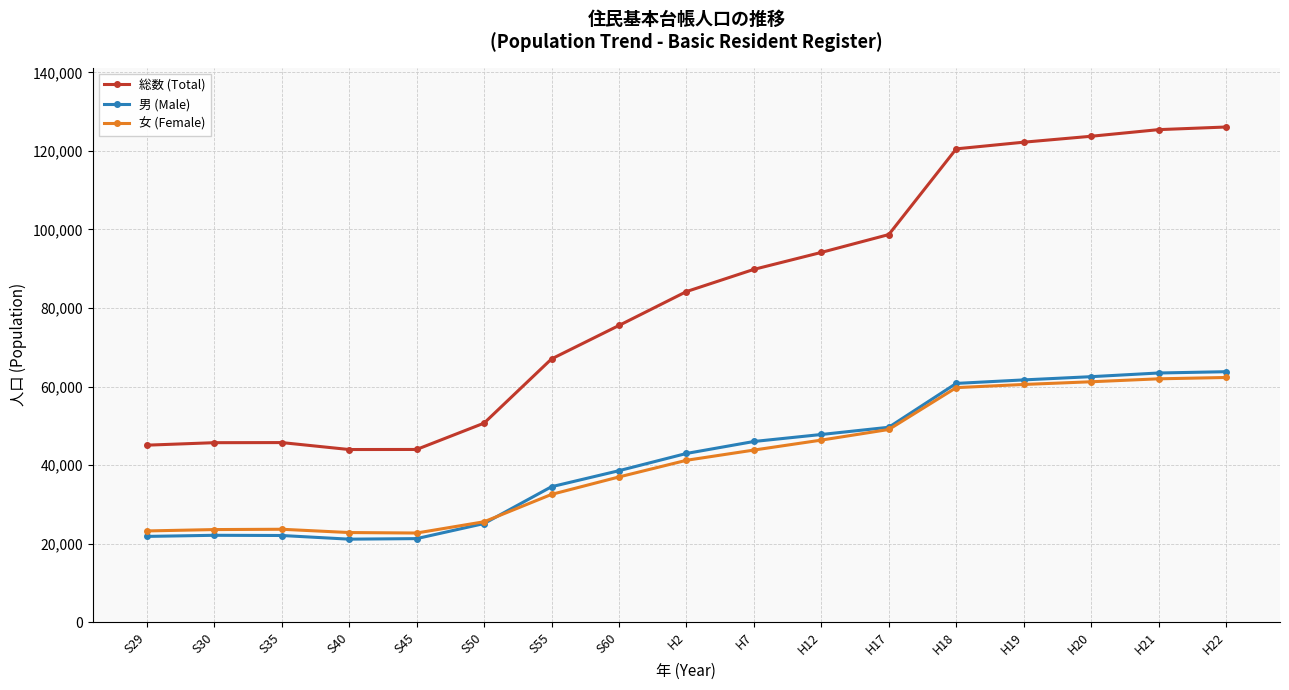

What is the total value across all series at S35?

91472